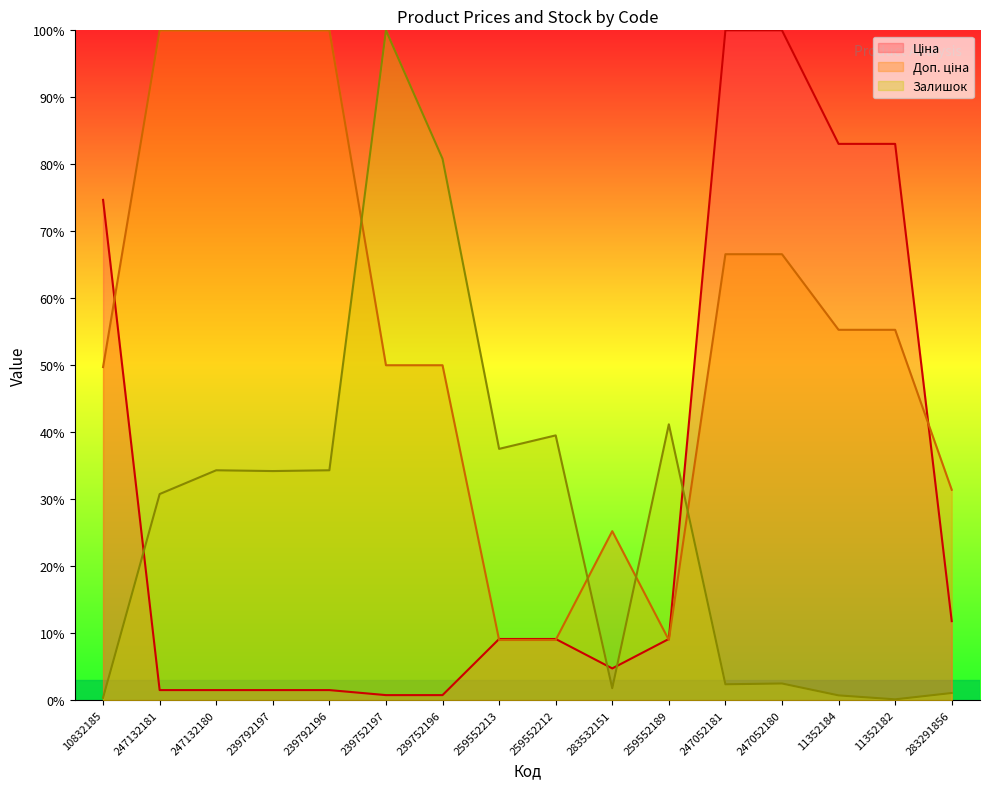

What is the difference between the Ціна values at 247132181 and 259552213?

7.6